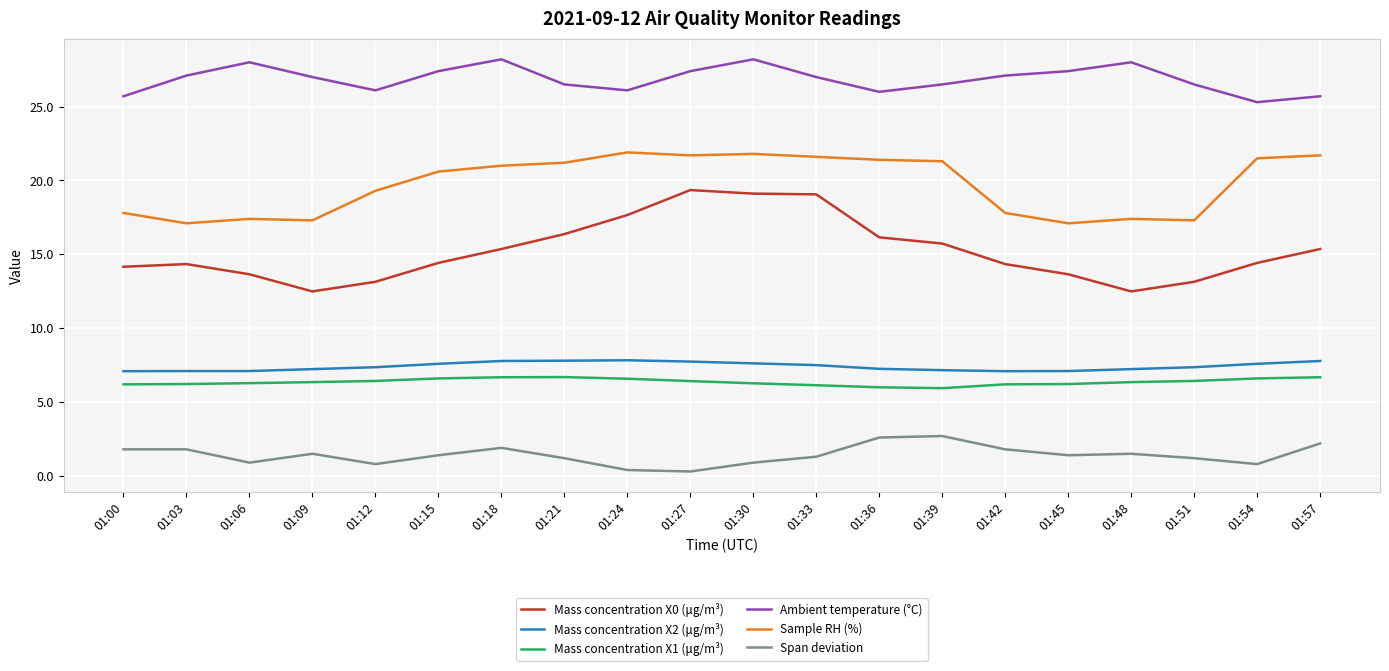

Which series has the largest total across all categories?

Ambient temperature (°C)